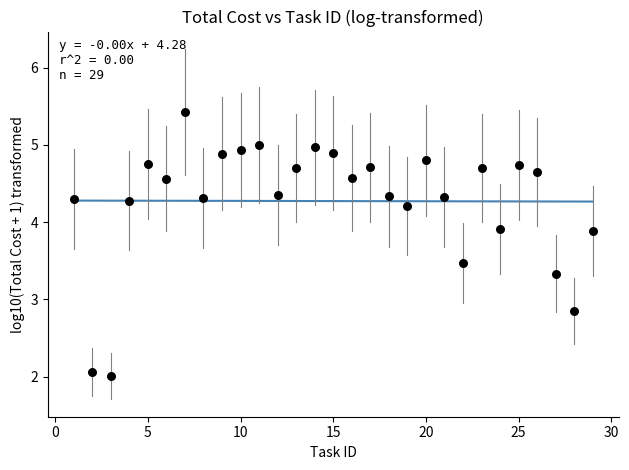

What Y value in the scatter plot is closest to 3?

2.8